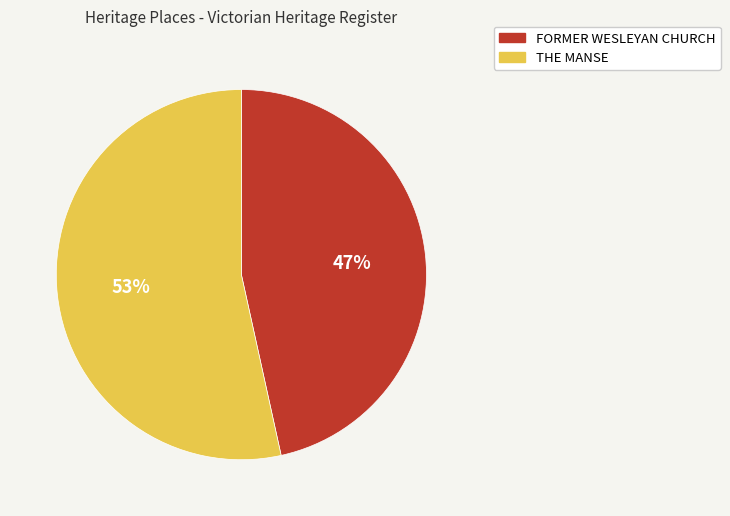

Is it true that THE MANSE is 53% of the pie?

True